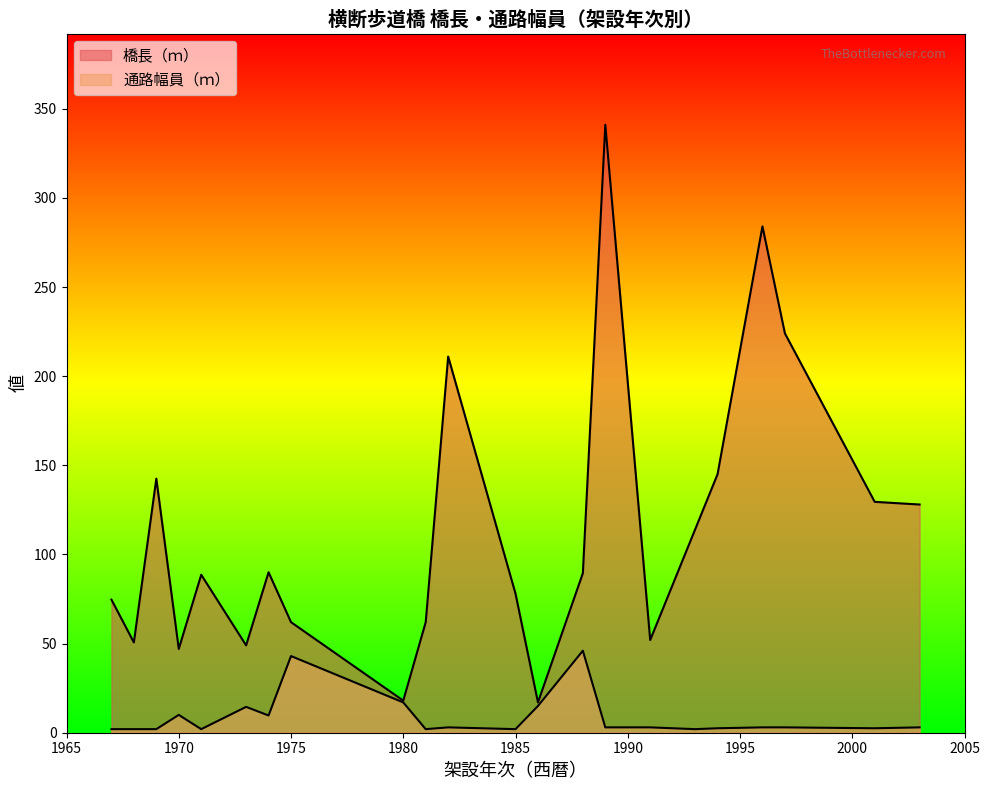

How many categories are shown in the chart?

22